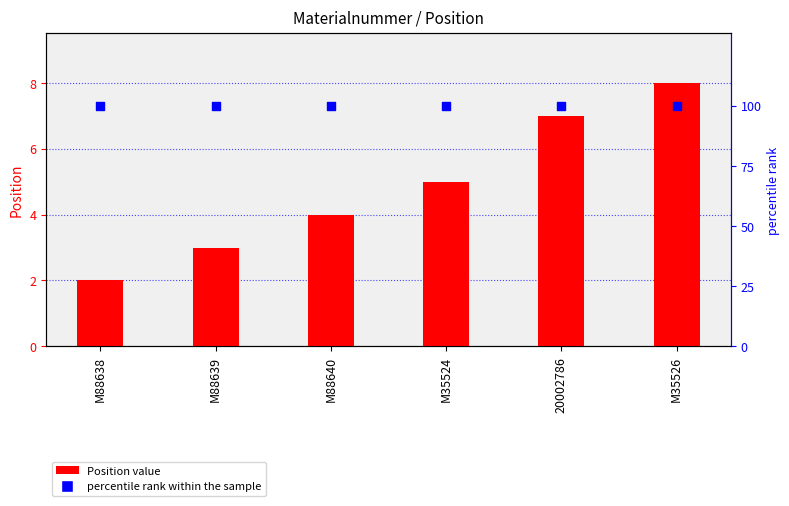

What is the total value across all series at M35526?

108